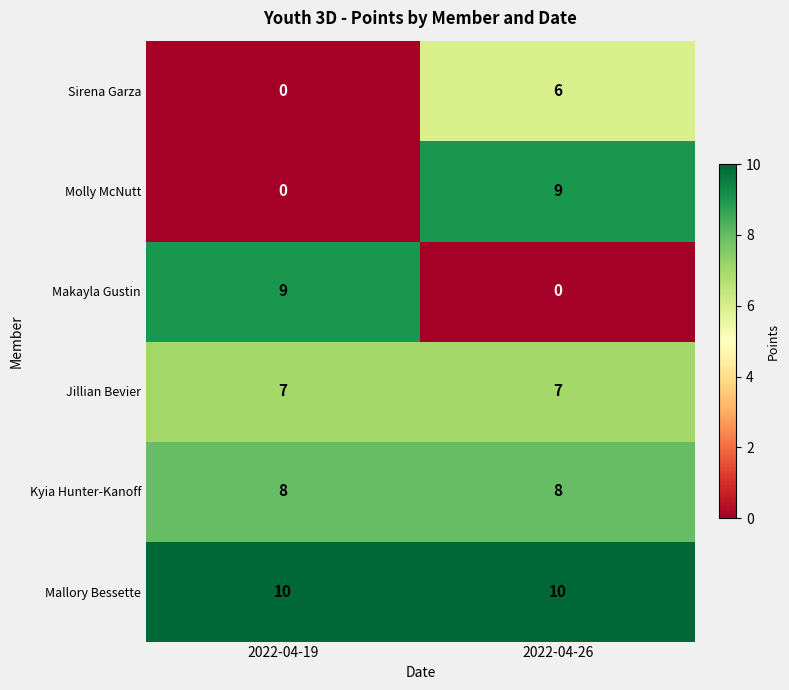

What is the maximum value for Jillian Bevier?

7